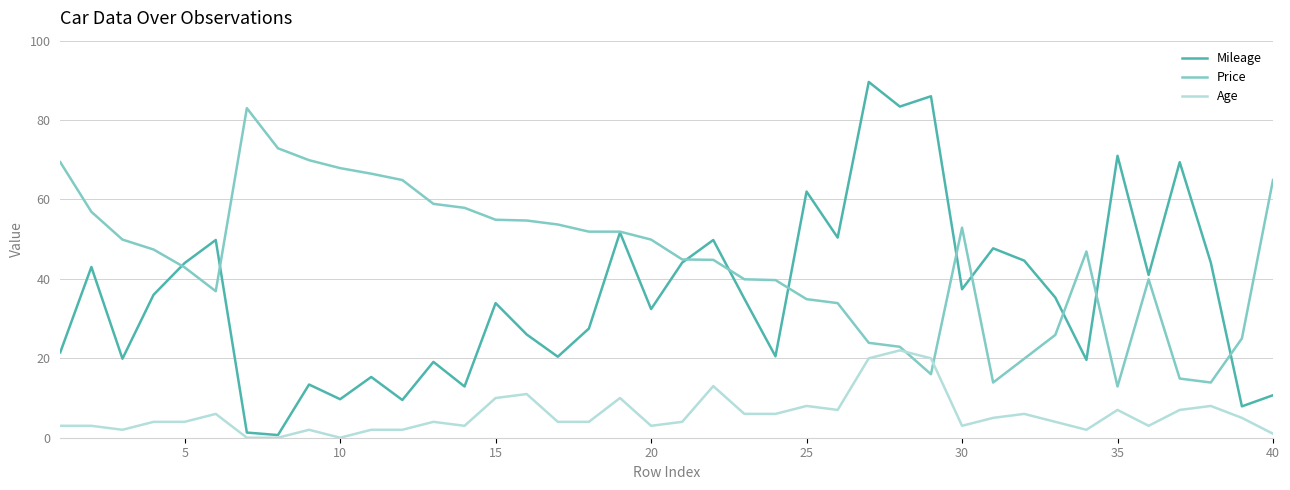

What is the maximum value shown in the chart?

89.6